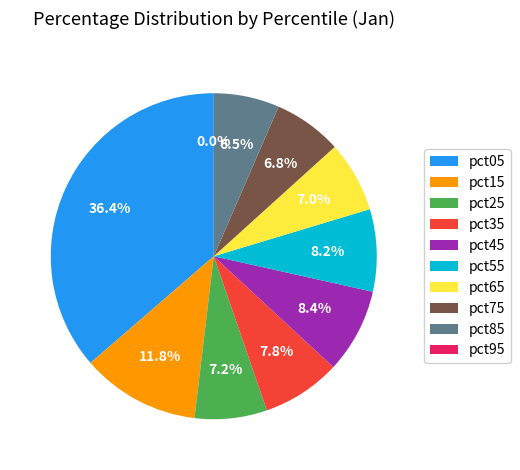

Does pct65 represent more than half of the total?

No